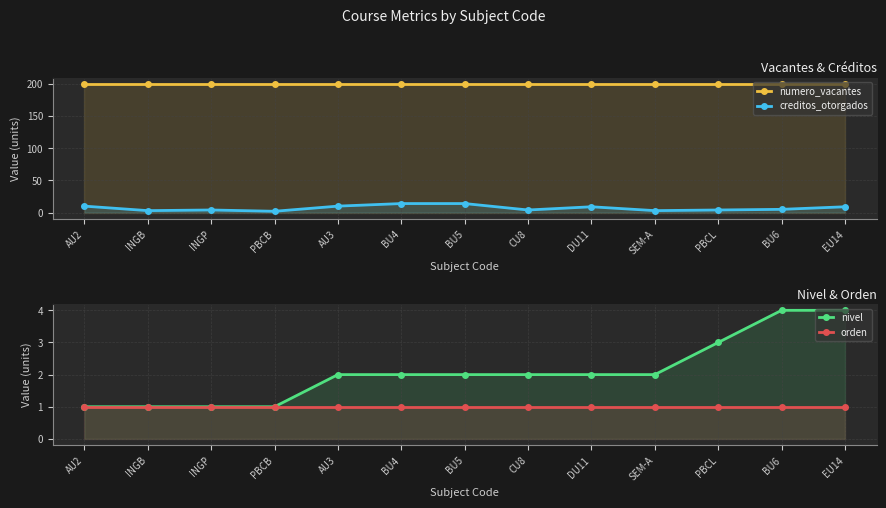

The value of numero_vacantes at CU8 is 110. True or false?

False